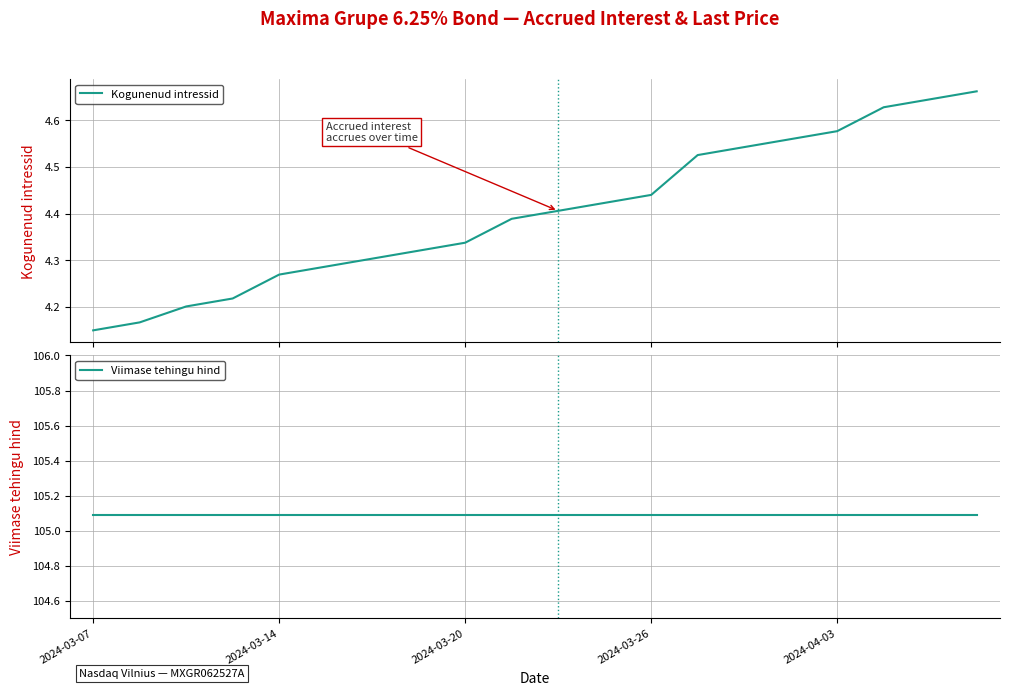

Which label corresponds to the largest value in the chart?

2024-03-07